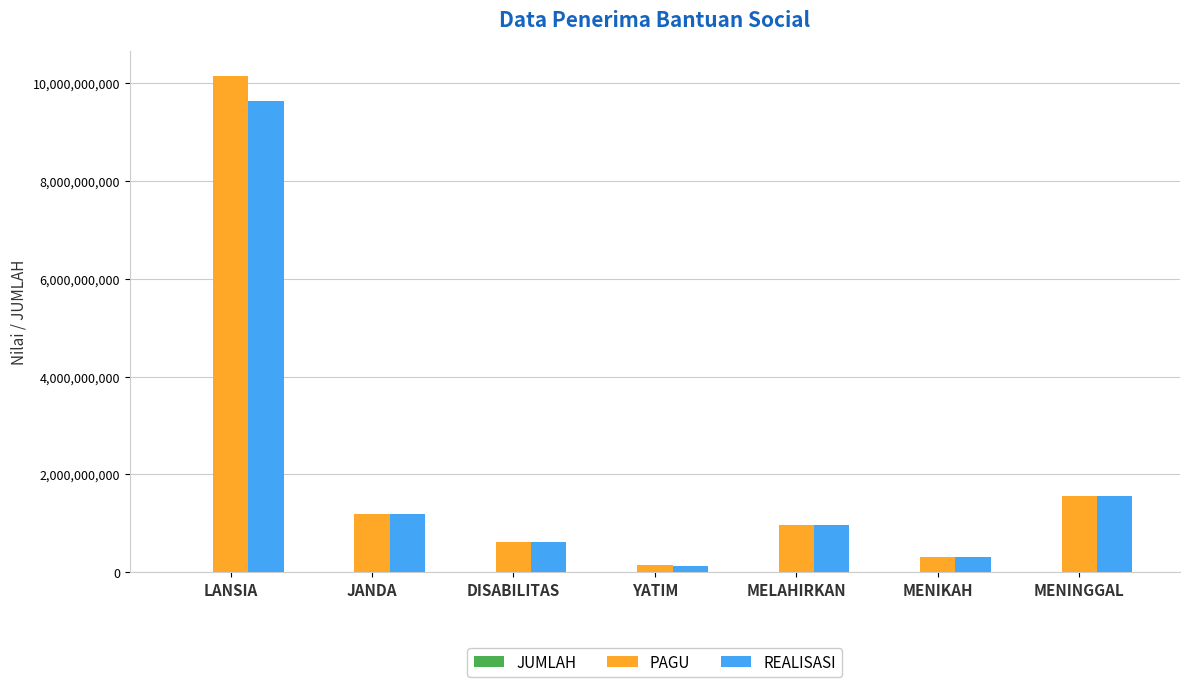

At which category is the sum across all series the highest?

LANSIA